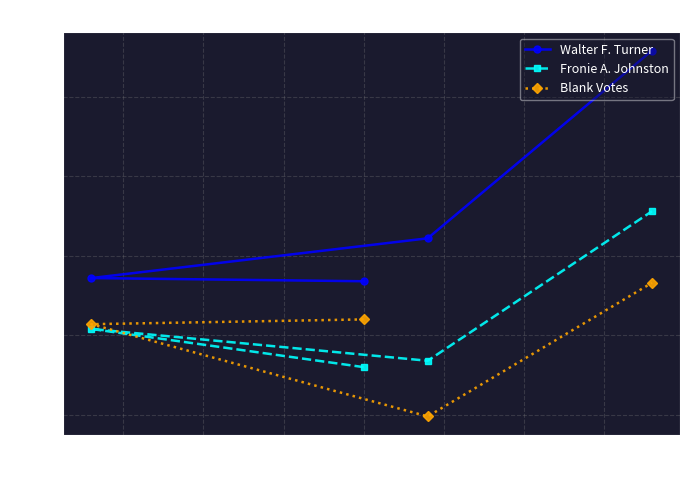

Which series has the largest total across all categories?

Walter F. Turner